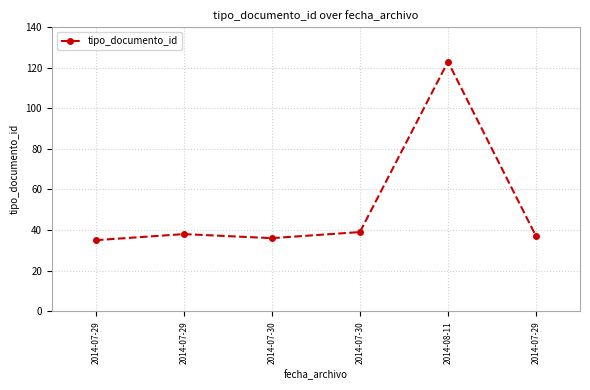

Reading left to right, extract all data points from this chart.

2014-07-29=35	2014-07-29=38	2014-07-30=36	2014-07-30=39	2014-08-11=123	2014-07-29=37